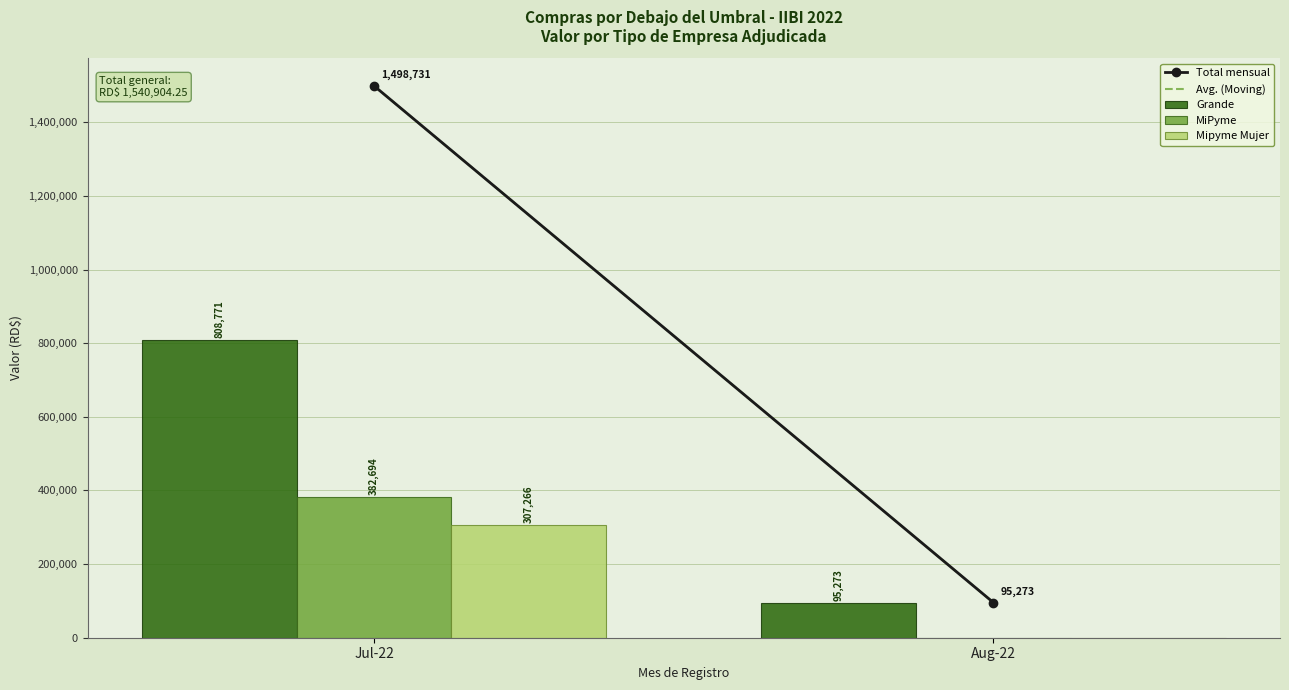

Which series has the largest total across all categories?

Grande